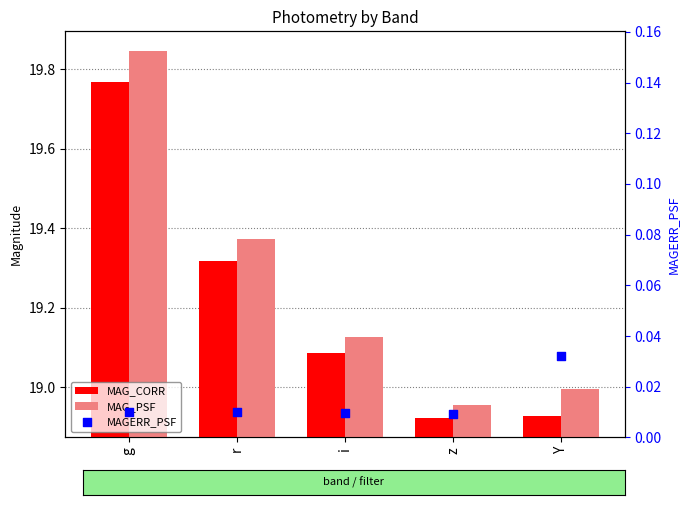

What are all the series names shown in the legend?

MAG_CORR, MAG_PSF, MAGERR_PSF